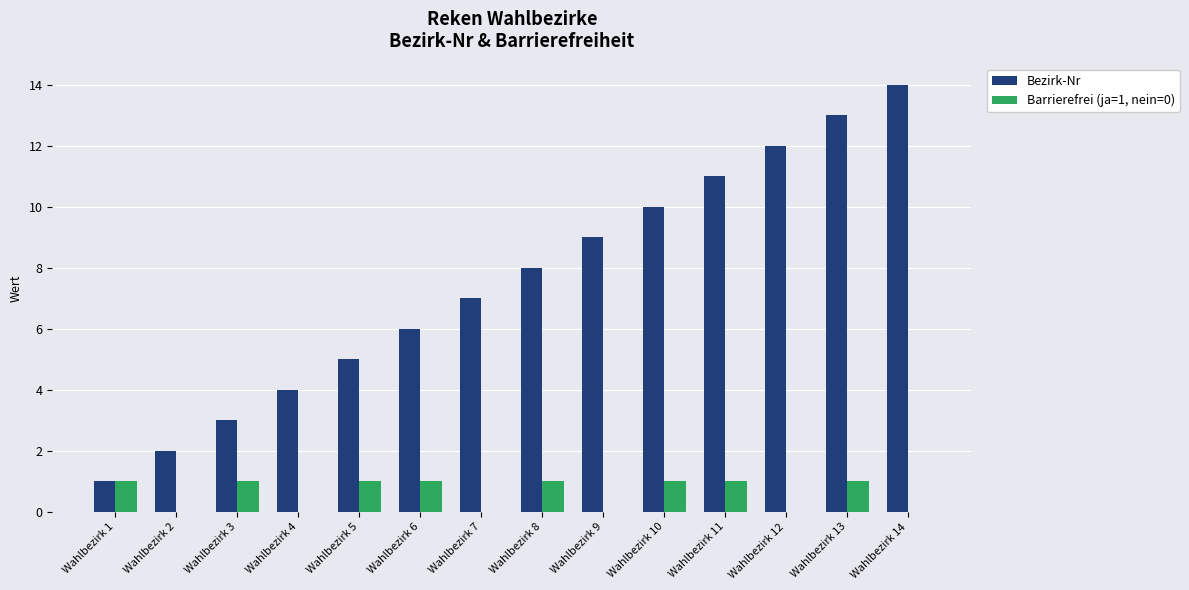

Is it true that Barrierefrei (ja=1, nein=0) equals -1 at Wahlbezirk 9?

False